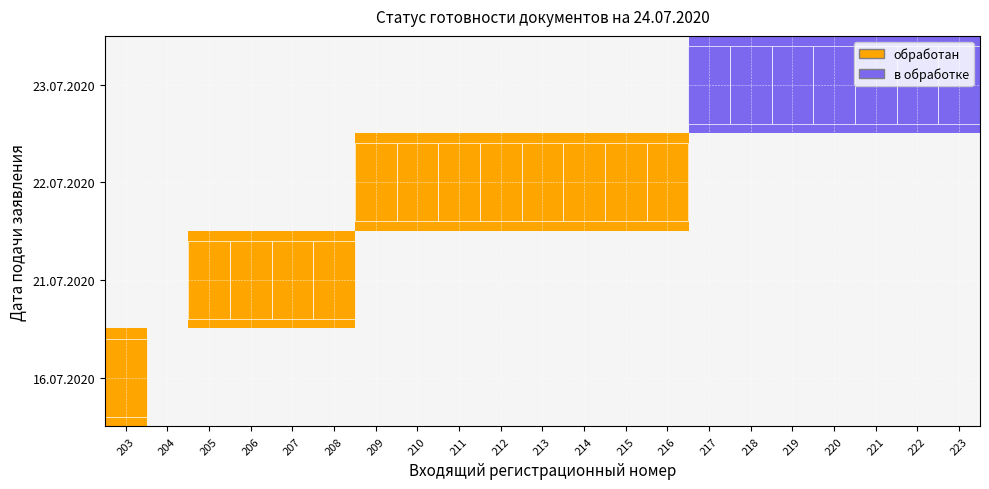

At how many categories does at least one series exceed 0?

13